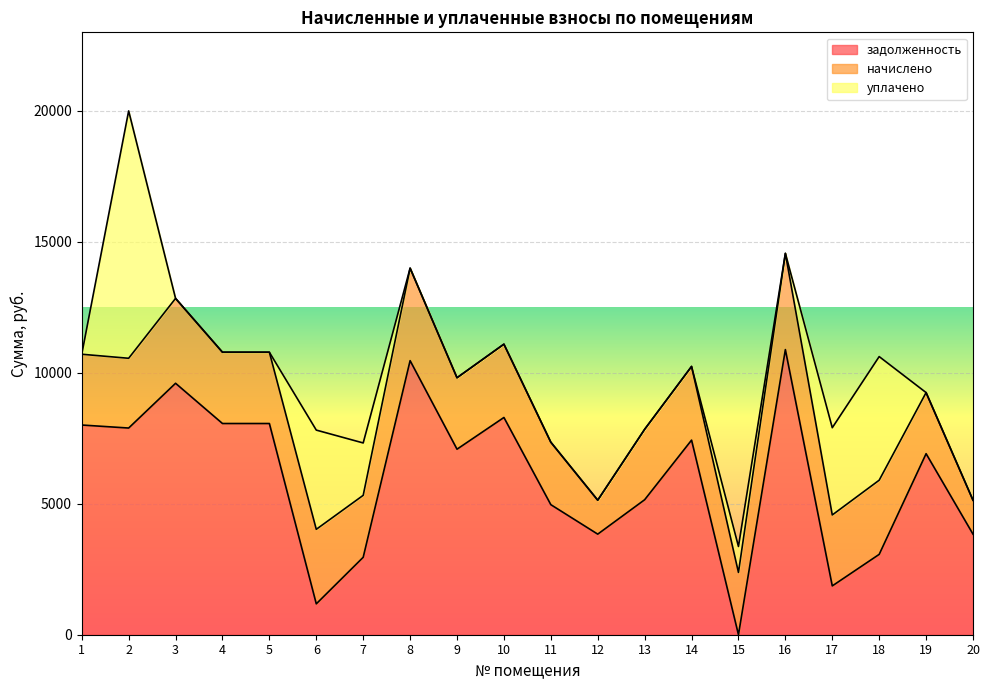

How many intersections are there between уплачено and задолженность?

8